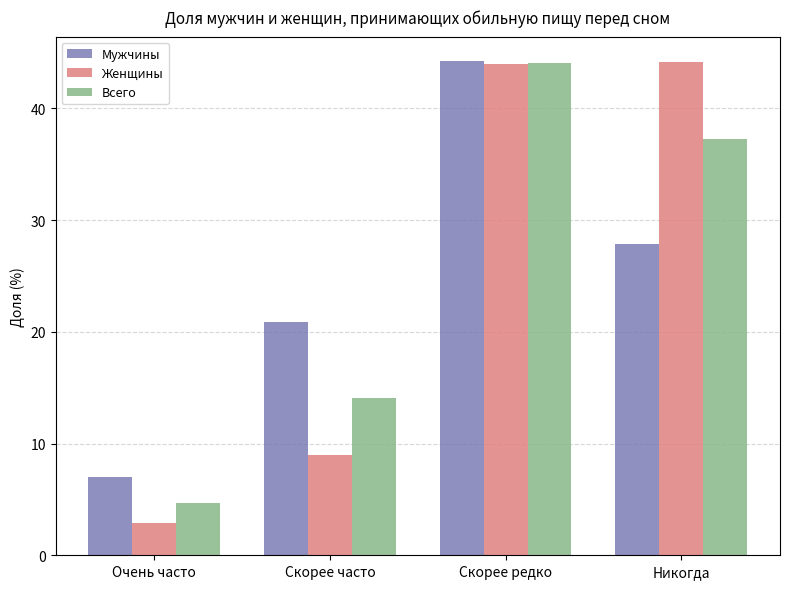

What is the value of the Мужчины bar at the 3rd from the left?

44.2